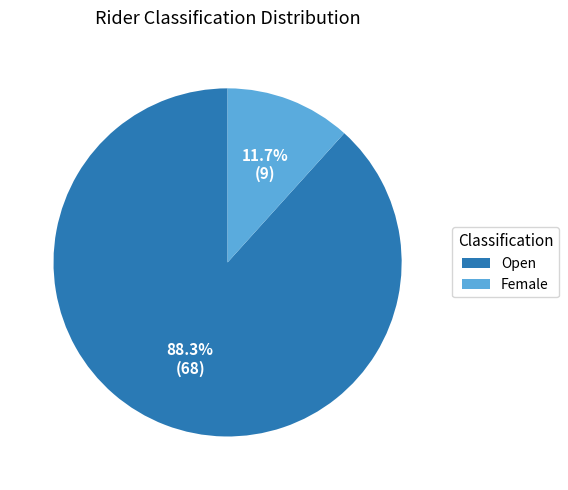

What percentage is the Female slice, to the nearest percent?

12%